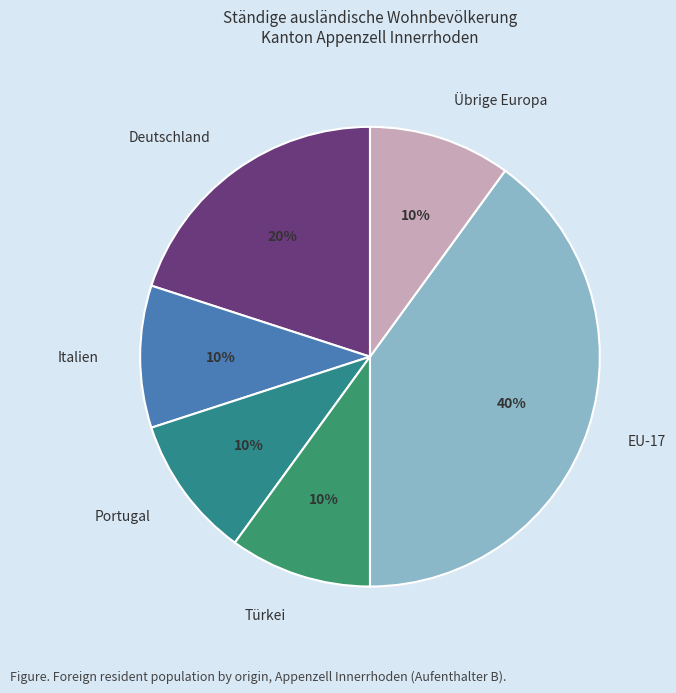

True or false: Italien accounts for 10% of the total.

True